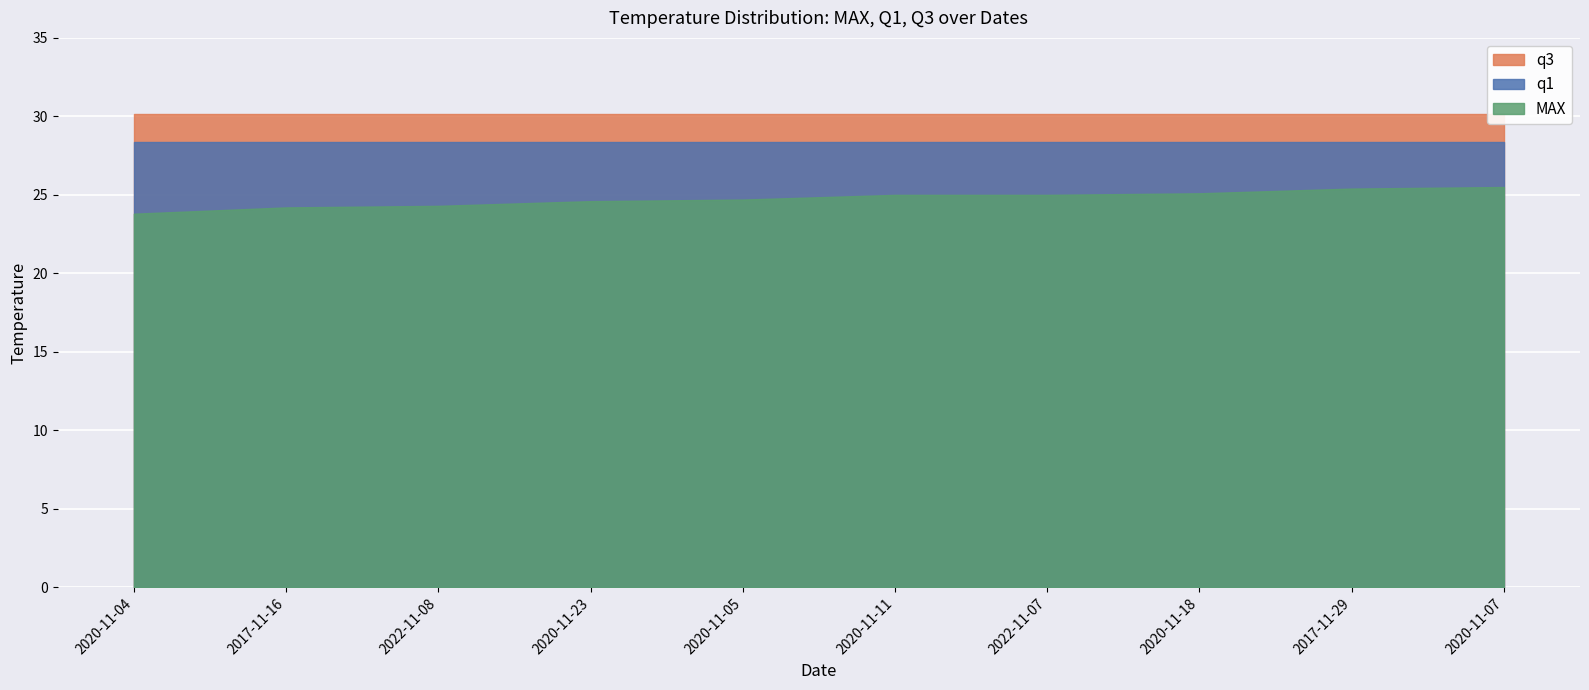

True or false: q1 and MAX cross at least once.

False